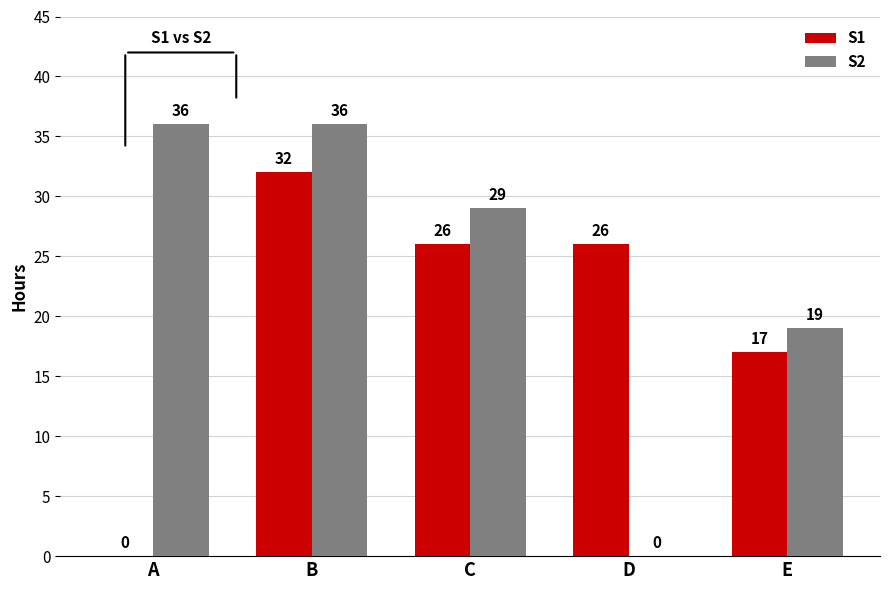

Where is S1 nearest to the value 16?

E